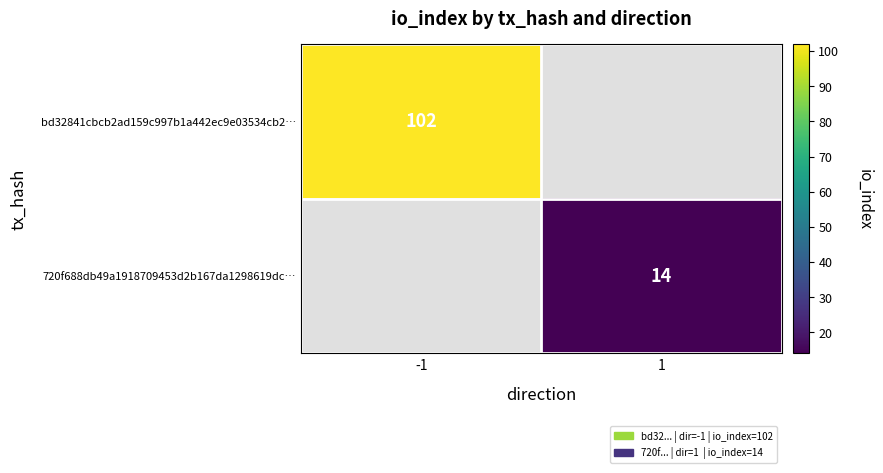

Is it true that bd32841cbcb2ad159c997b1a442ec9e03534cb2… equals 102 at -1?

True